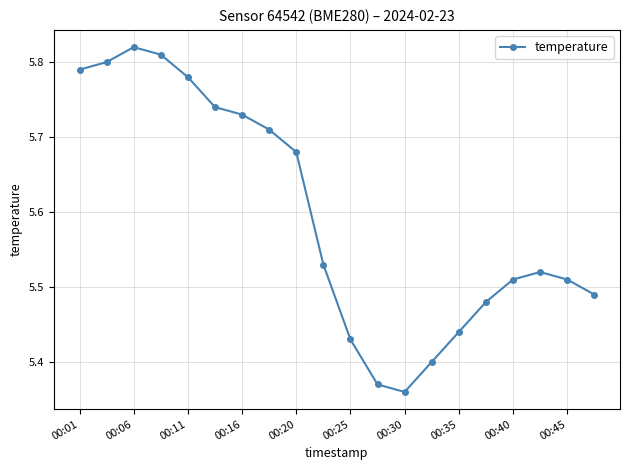

True or false: the data has more than 1 interior local peaks.

True